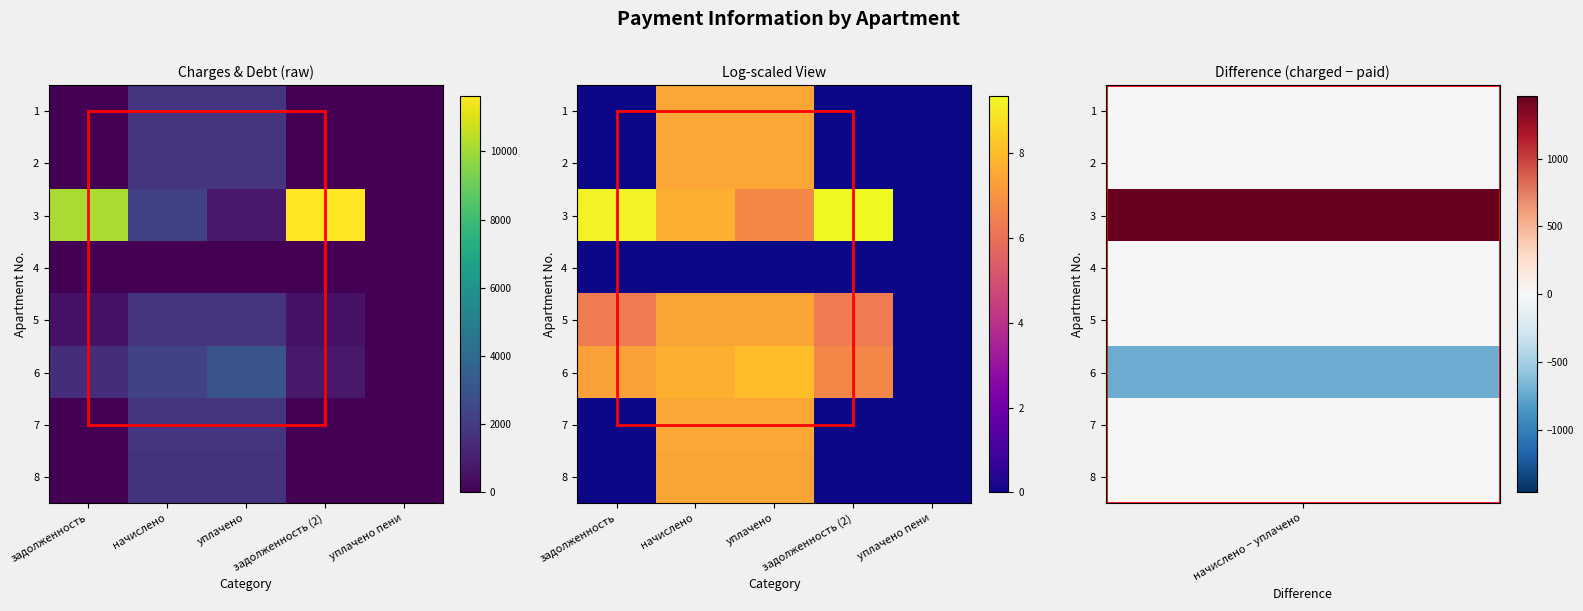

Is the value of 8 at задолженность greater than the value of 3 at уплачено?

No